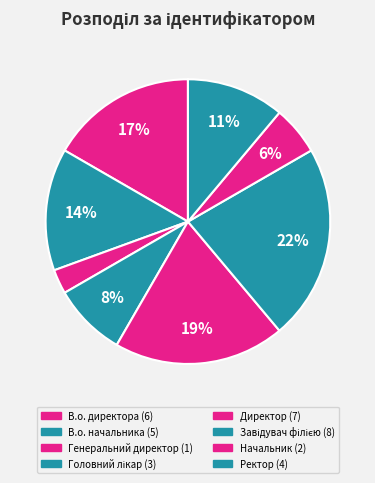

How many segments does this pie chart have?

8